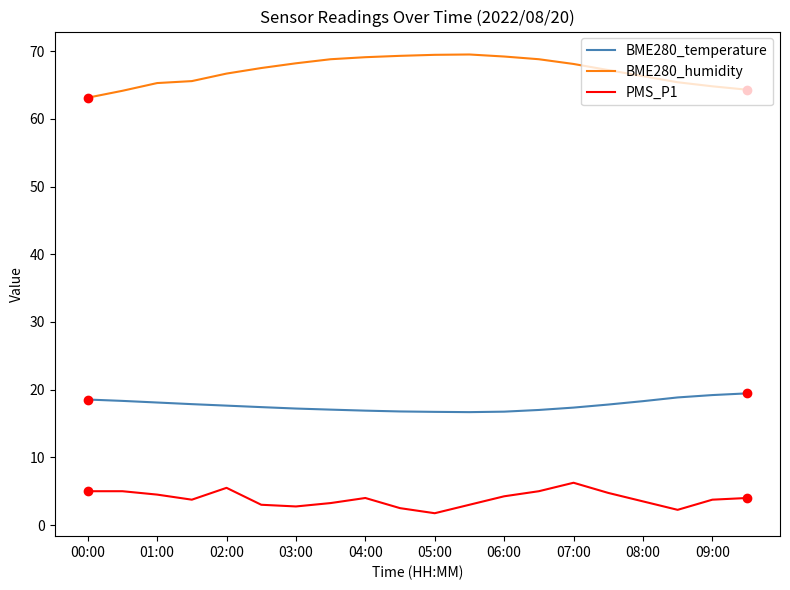

Rank the series by their average value, from highest to lowest.

BME280_humidity, BME280_temperature, PMS_P1